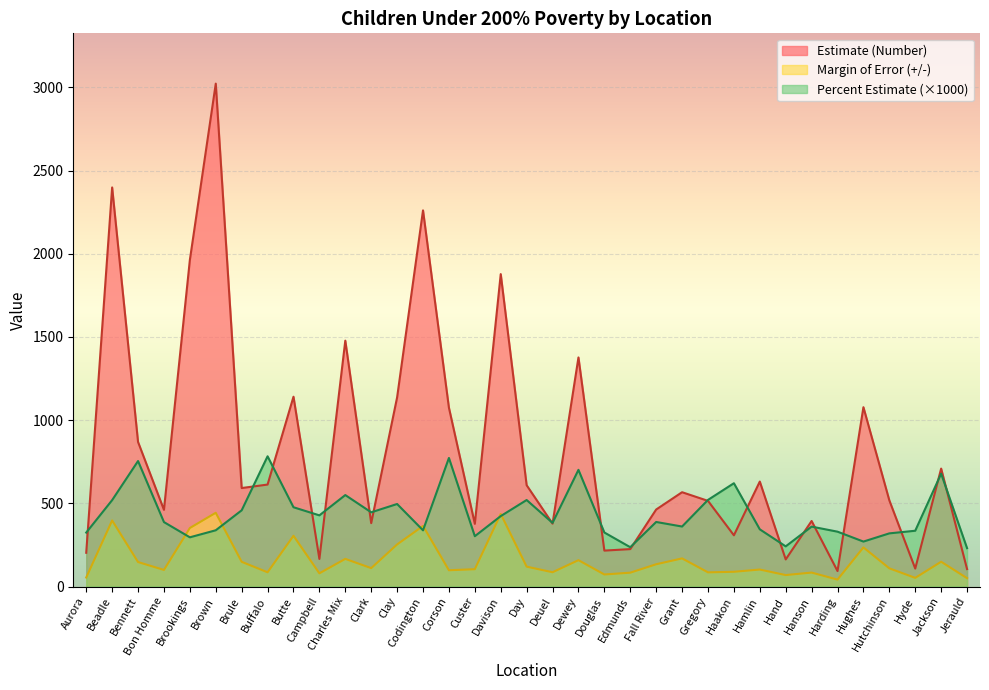

What is the sum of all Estimate values?

28474.0